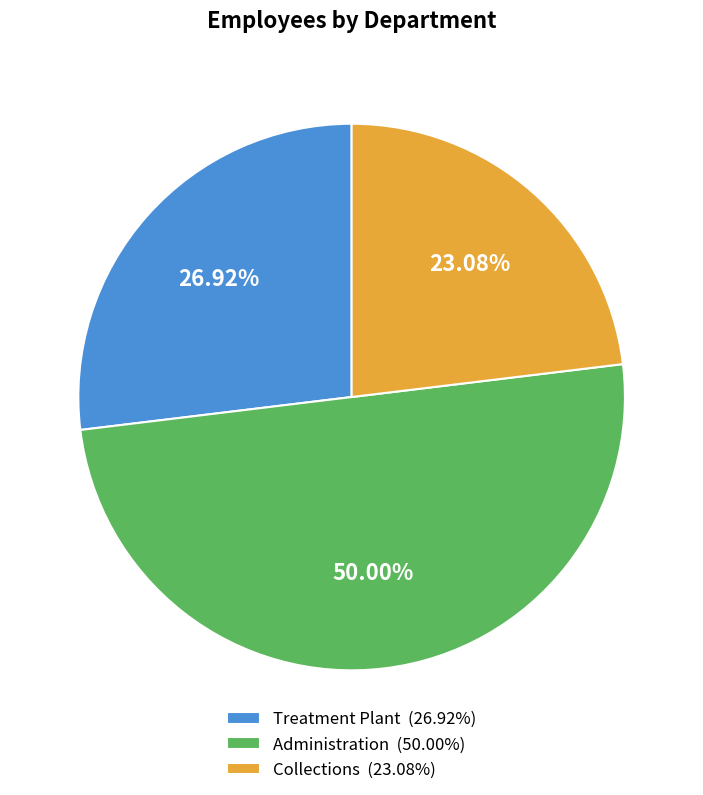

Is the sum of Treatment Plant and Administration greater than half?

Yes